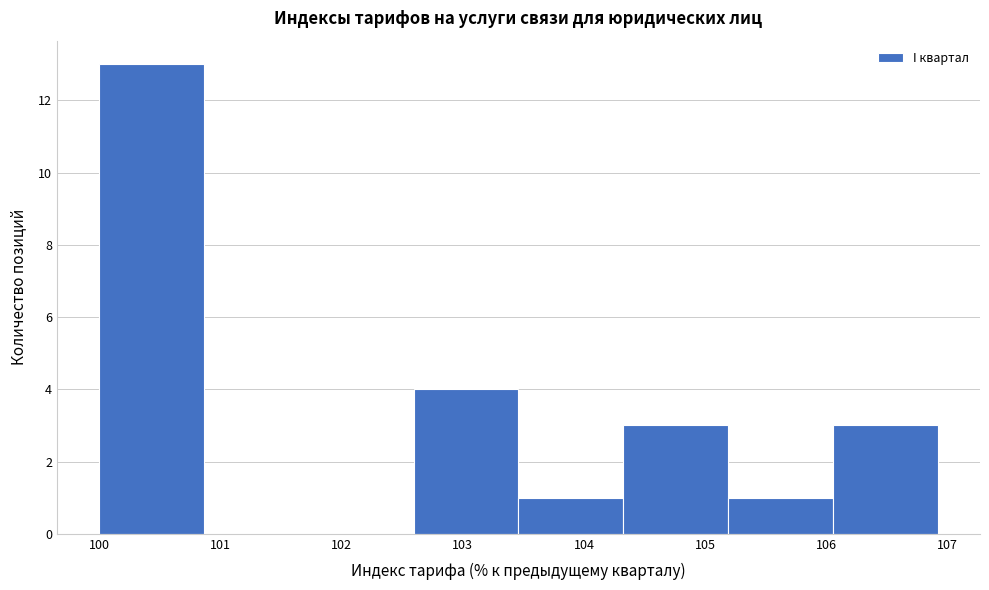

Which range on the x-axis has the tallest bar?

100.0 to 100.9